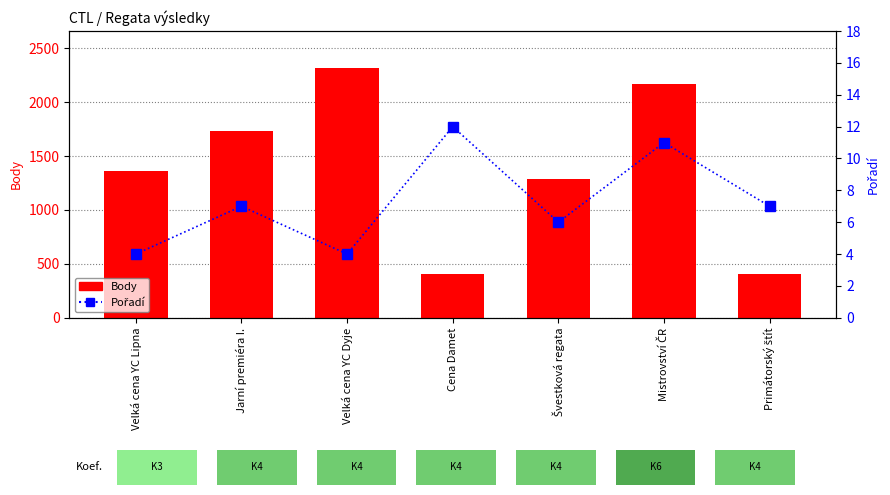

What is the maximum value shown in the chart?

2312